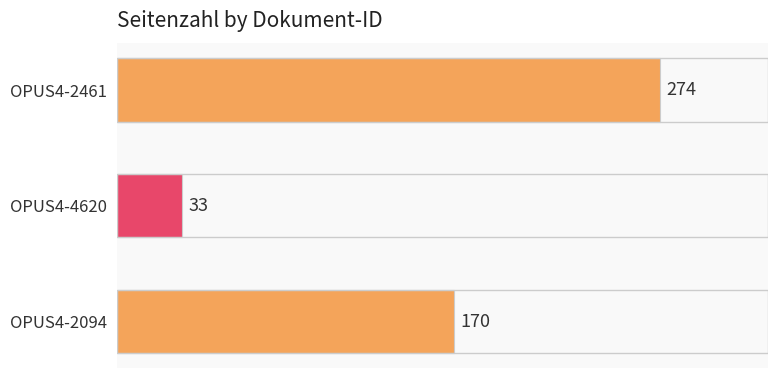

True or false: the data shows 59 at OPUS4-4620.

False